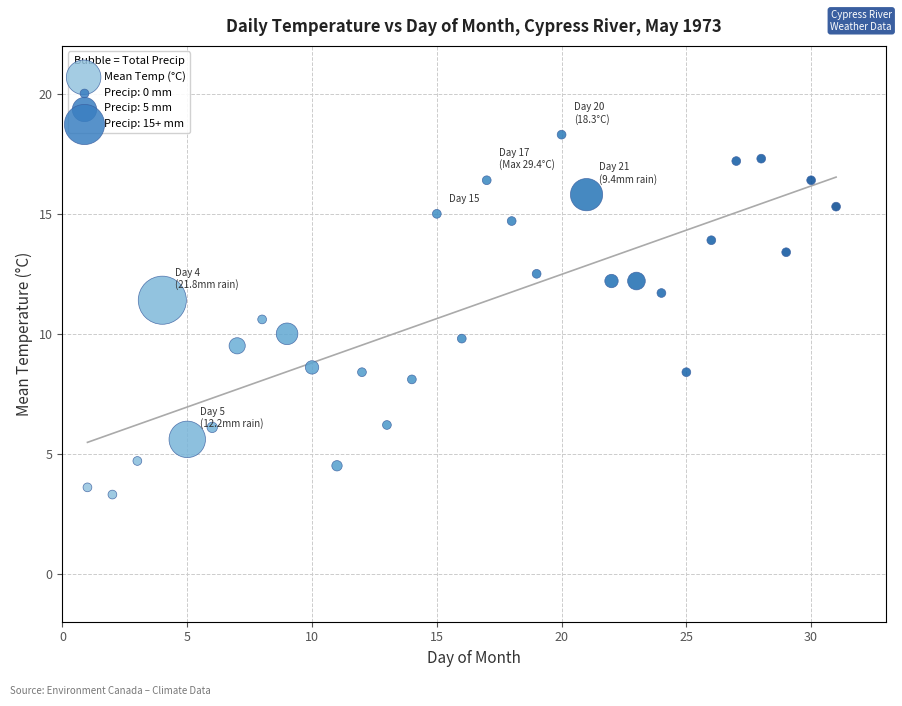

What is the range of Y values (max minus min)?

15.0